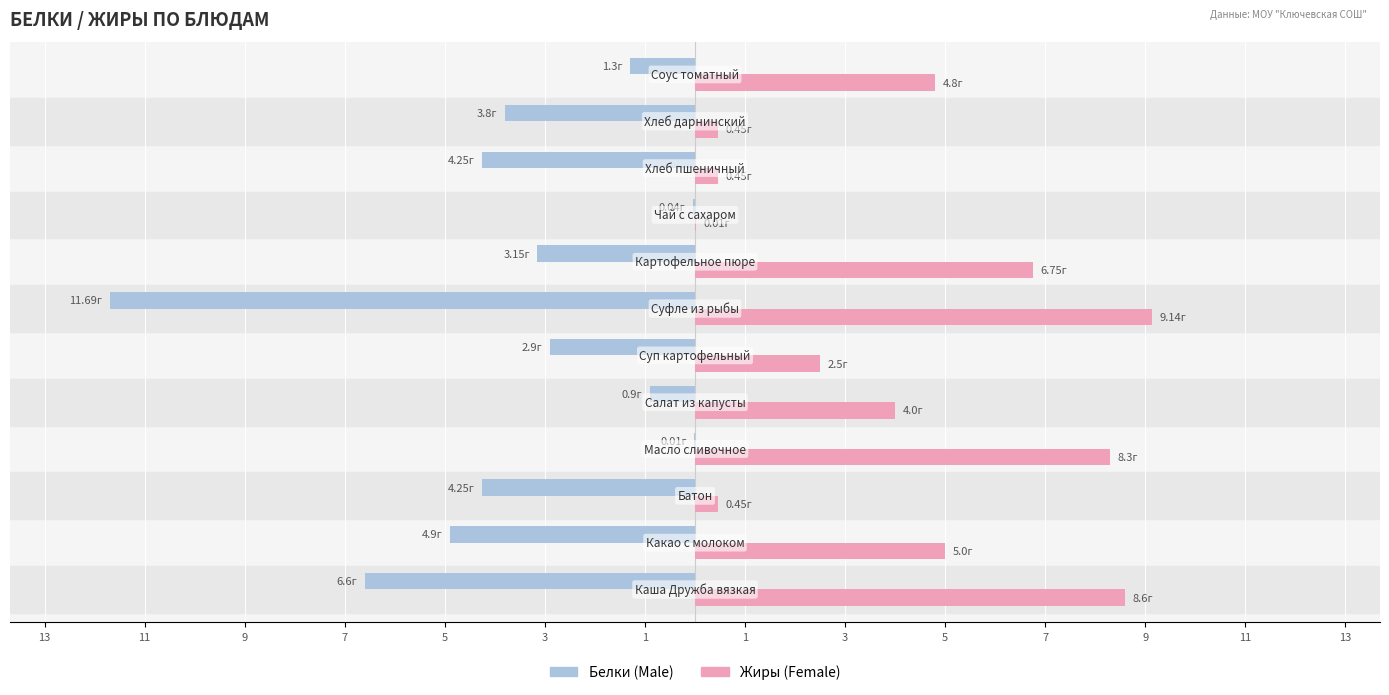

Reading right to left, extract all data points from this chart.

Male: -1.3	-3.8	-4.2	-0.0	-3.1	-11.7	-2.9	-0.9	-0.0	-4.2	-4.9	-6.6
Female: 4.8	0.5	0.5	0.0	6.8	9.1	2.5	4.0	8.3	0.5	5.0	8.6